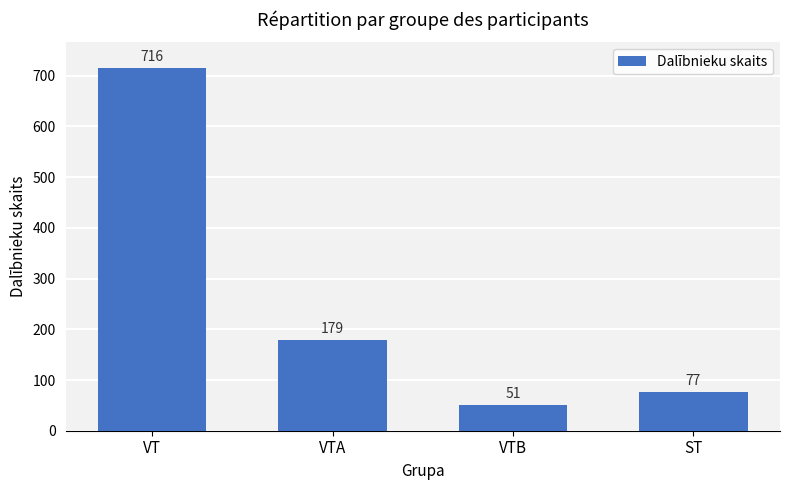

What is the minimum value shown in the chart?

51